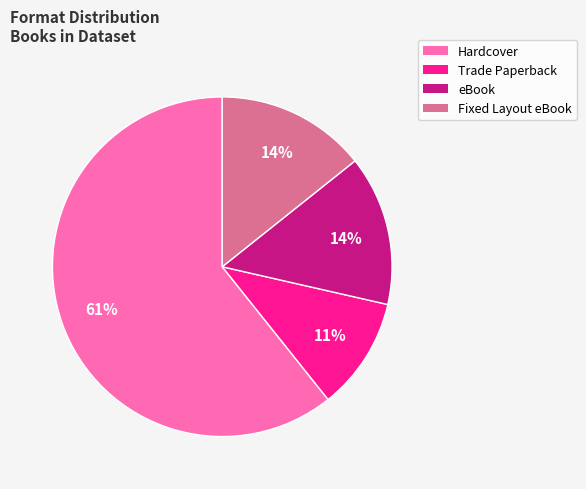

Is there a majority slice in this chart?

Yes